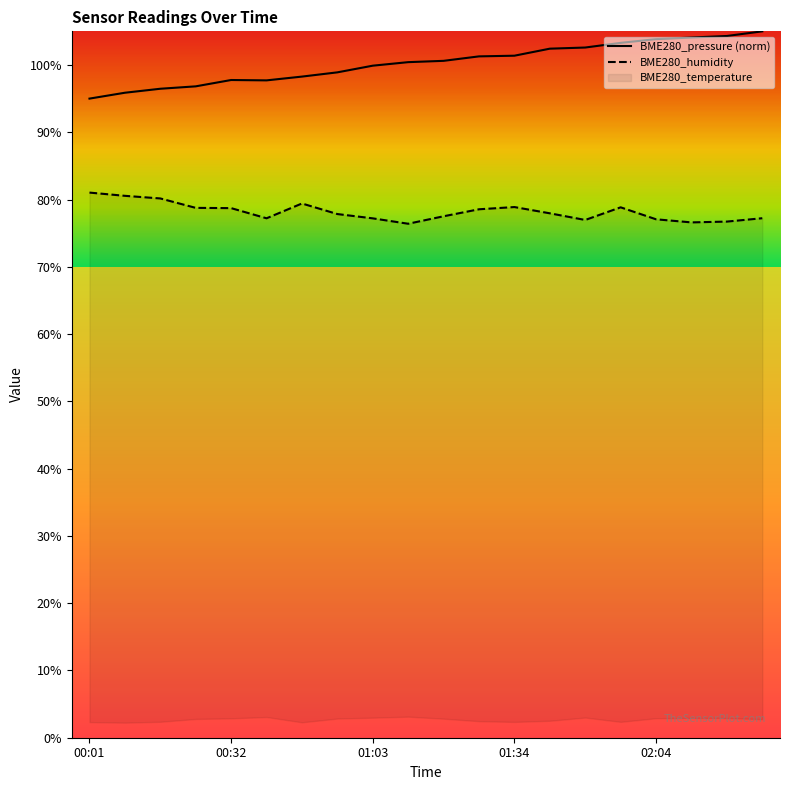

What is the maximum value for BME280_pressure (norm)?

105.0